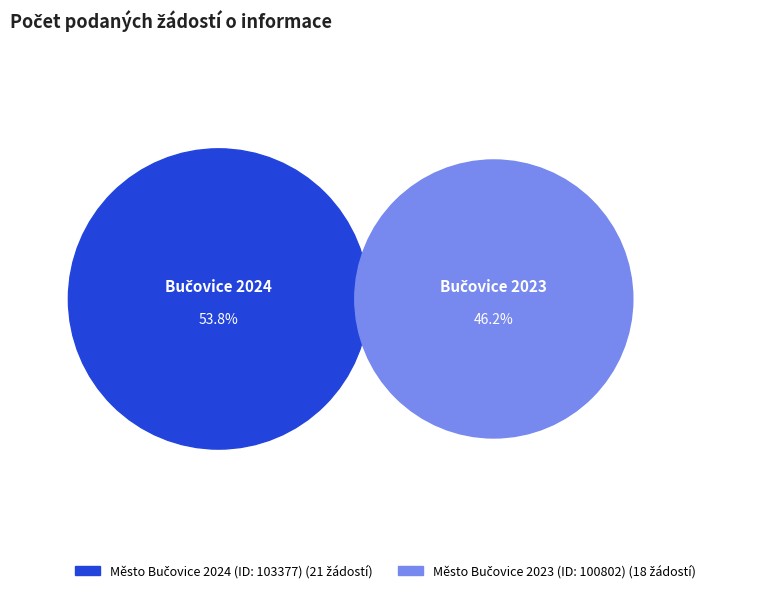

Which slice represents more than half of the pie?

Město Bučovice 2024 (ID: 103377)